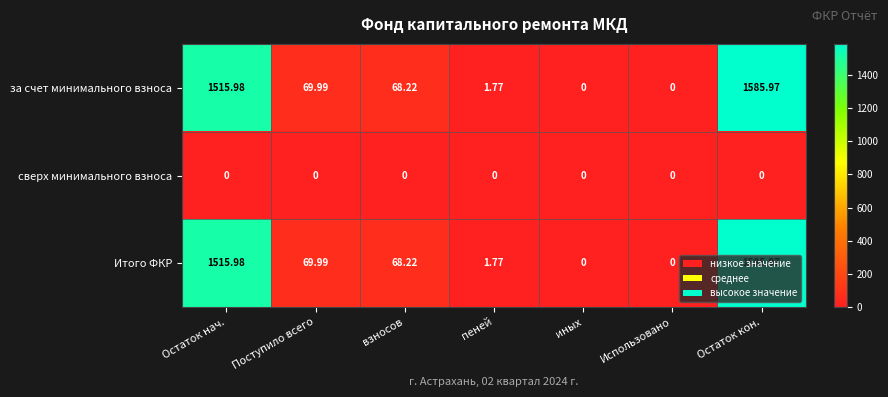

At how many categories does at least one series exceed 792?

2